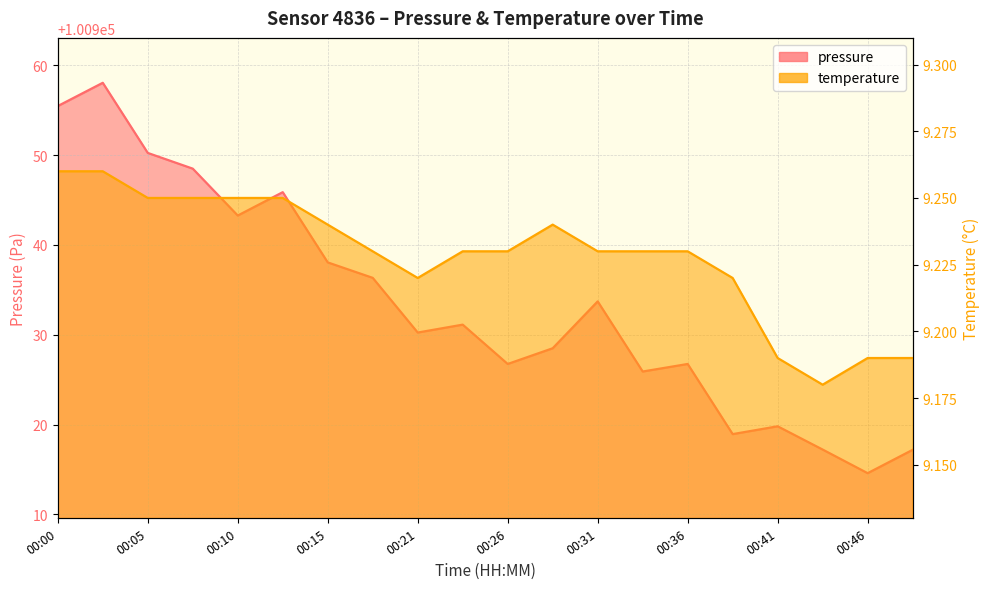

True or false: pressure has a value of 100917.2 at 00:43.

True